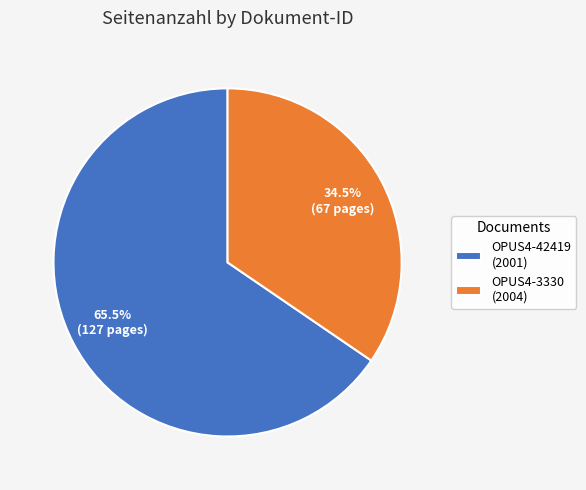

Which slice represents more than half of the pie?

OPUS4-42419